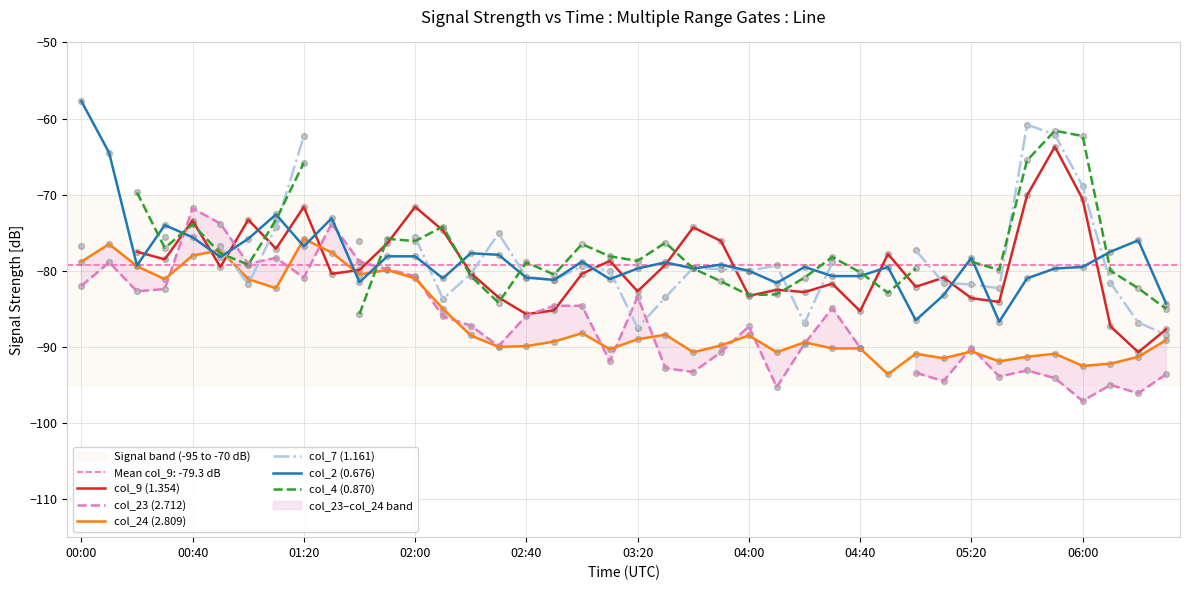

Which series has the largest total across all categories?

col_2 (0.676)